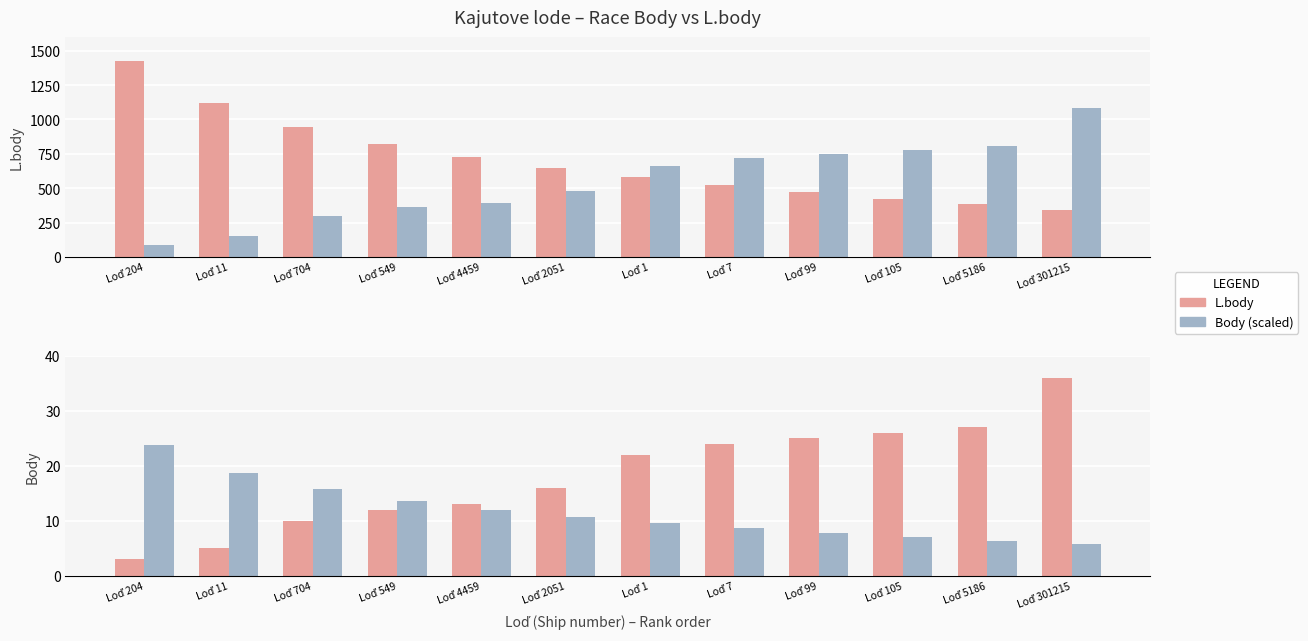

Which category has the highest value across all series?

Loď 204